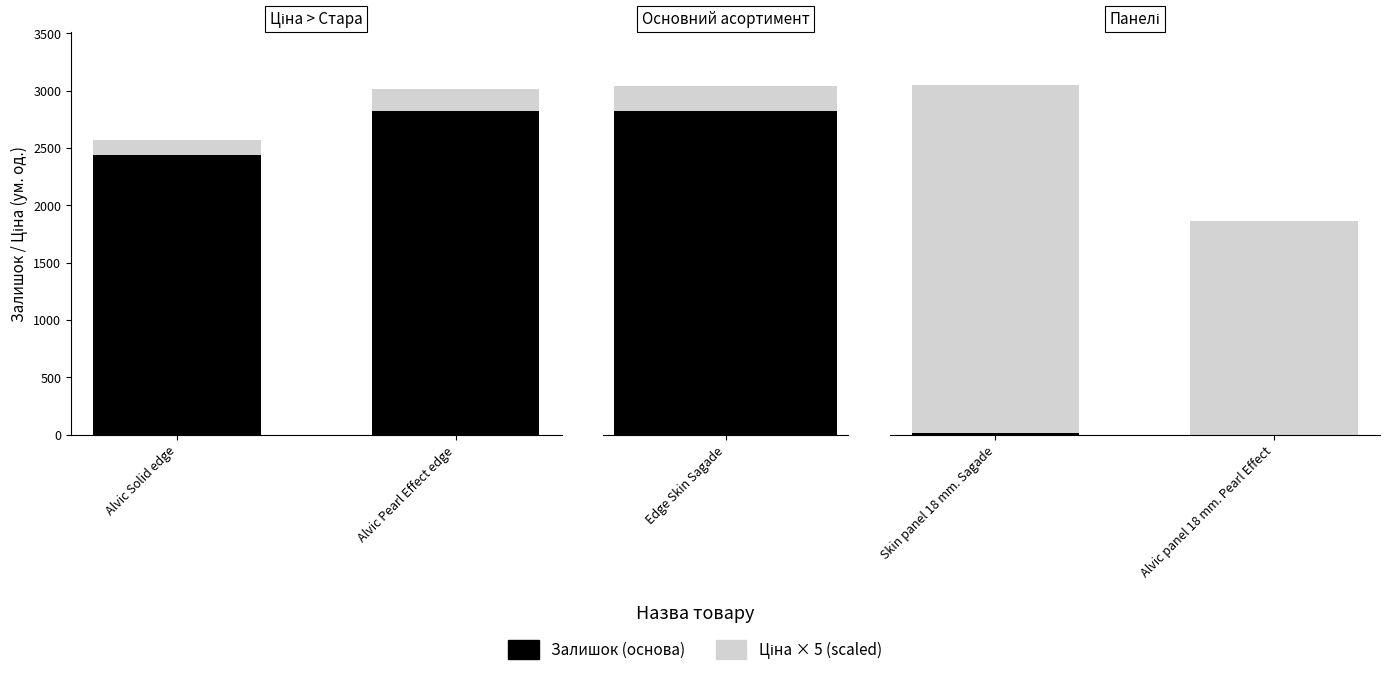

Which series has the largest range (max minus min)?

Ціна (scaled)